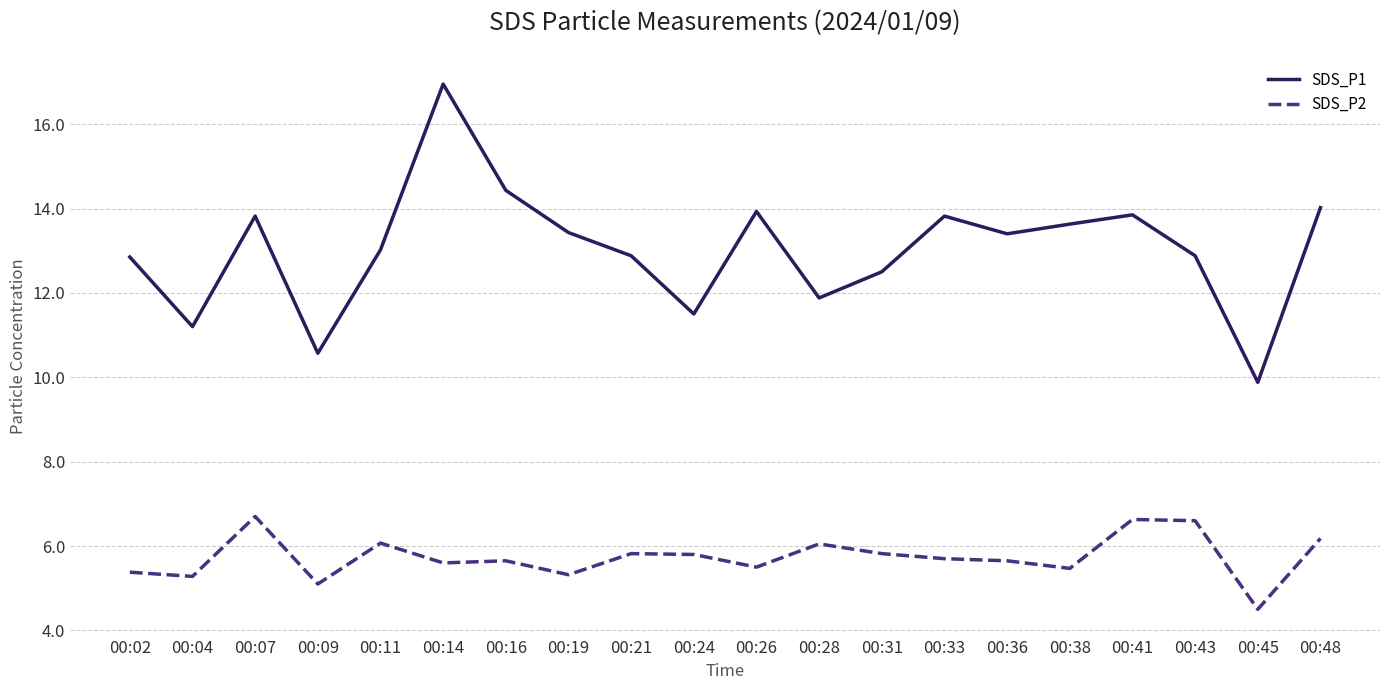

What is the approximate value of SDS_P2 at 00:02?

5.4